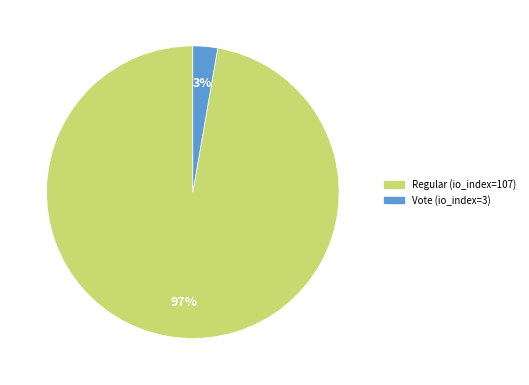

What is the largest slice in the pie chart?

Regular (io_index=107)